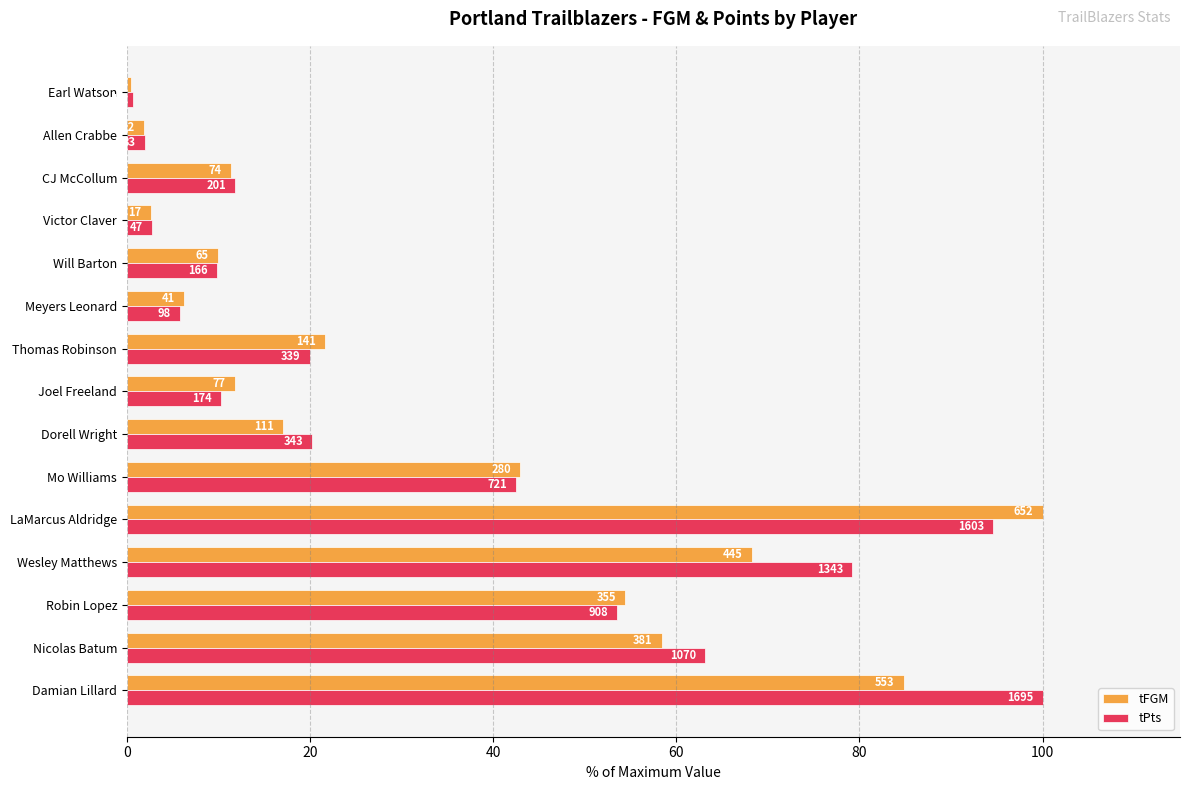

What are all the series names shown in the legend?

tFGM, tPts